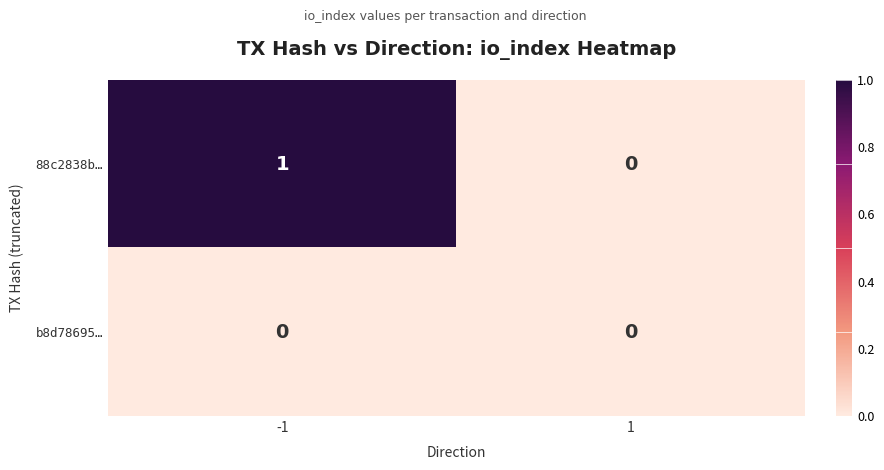

Which series has the largest range (max minus min)?

88c2838b…